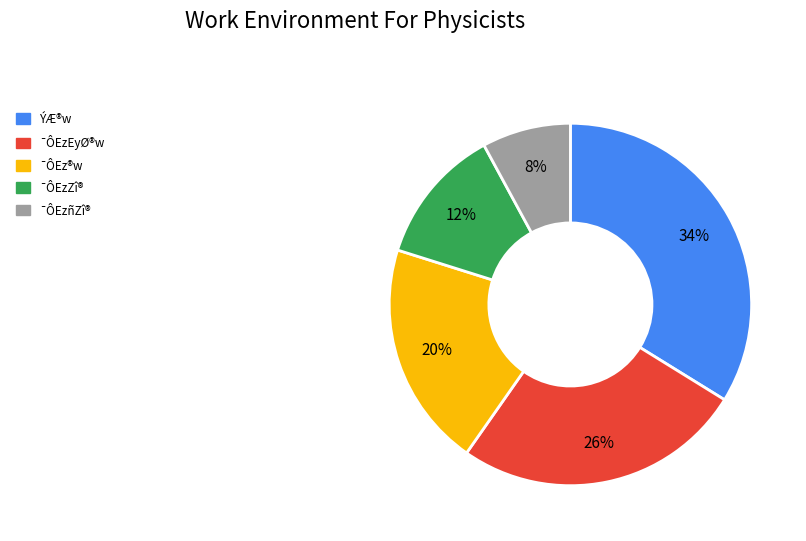

Count the number of slices in the pie.

5